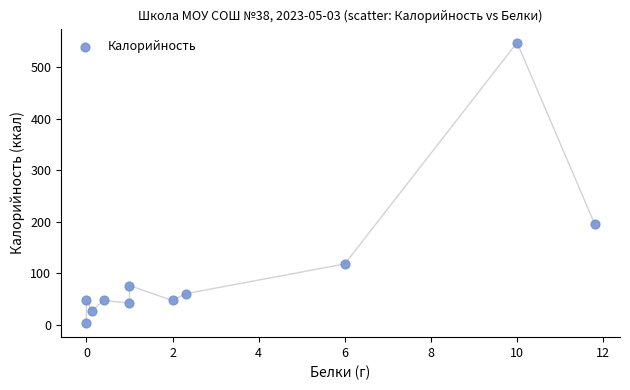

What Y value in the scatter plot is closest to 275?

195.8